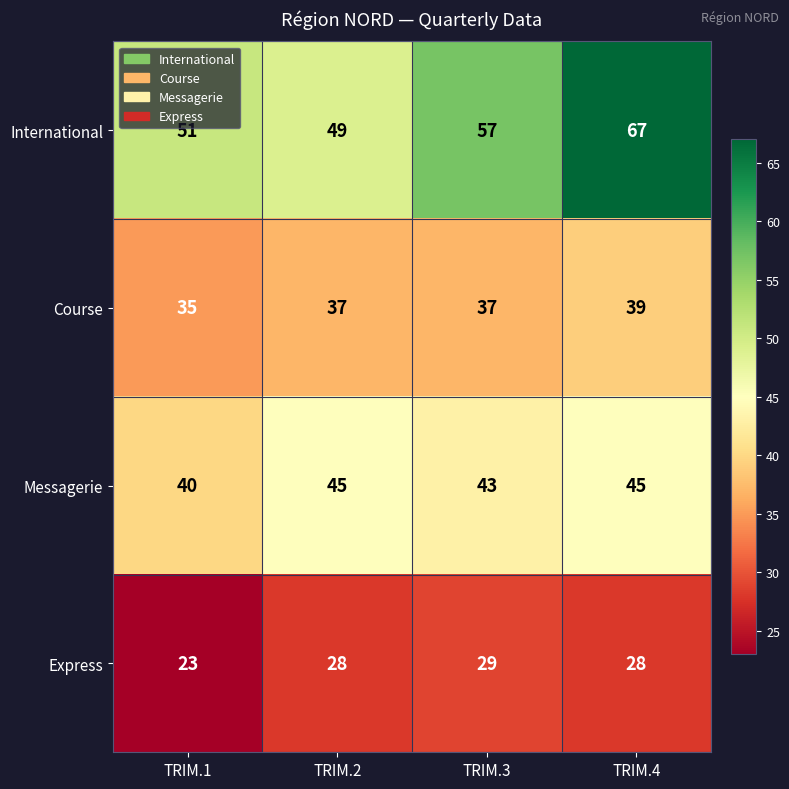

What is the total value across all series at TRIM.3?

166